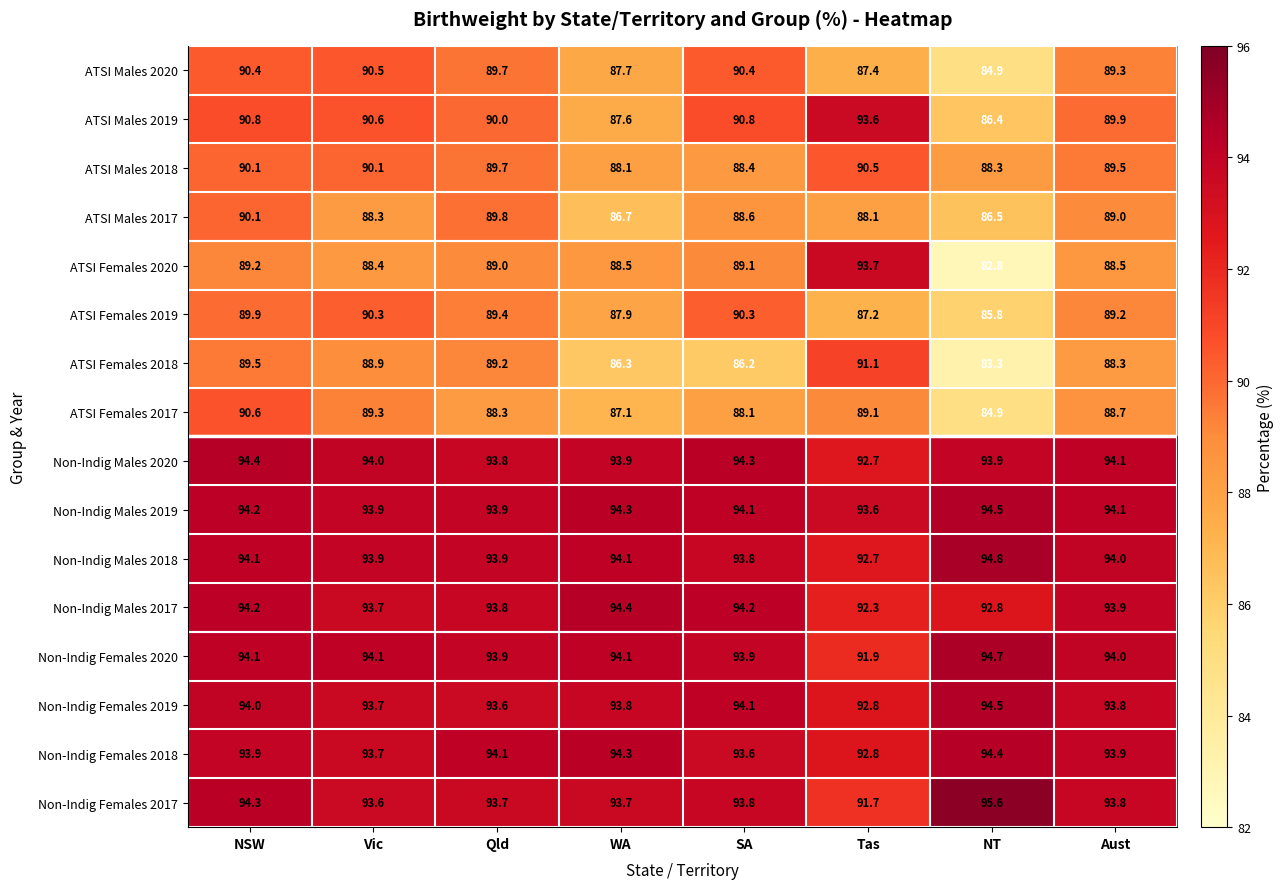

At which label is Non-Indig Females 2018 closest to 93?

Tas